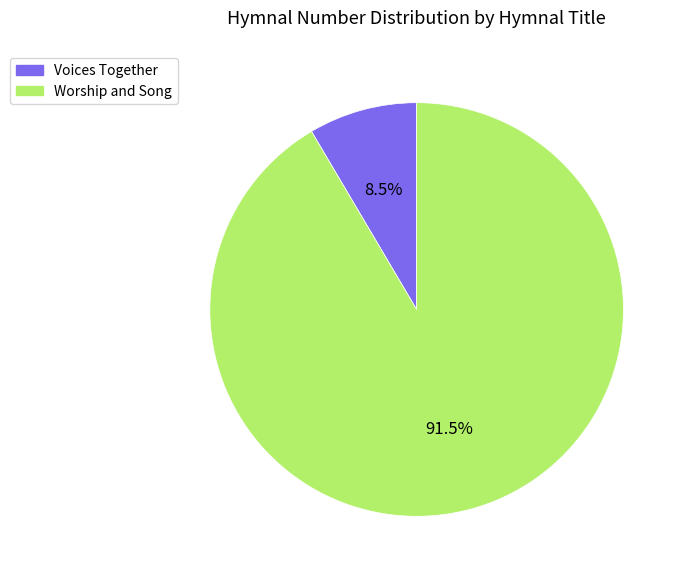

Count the number of slices in the pie.

2